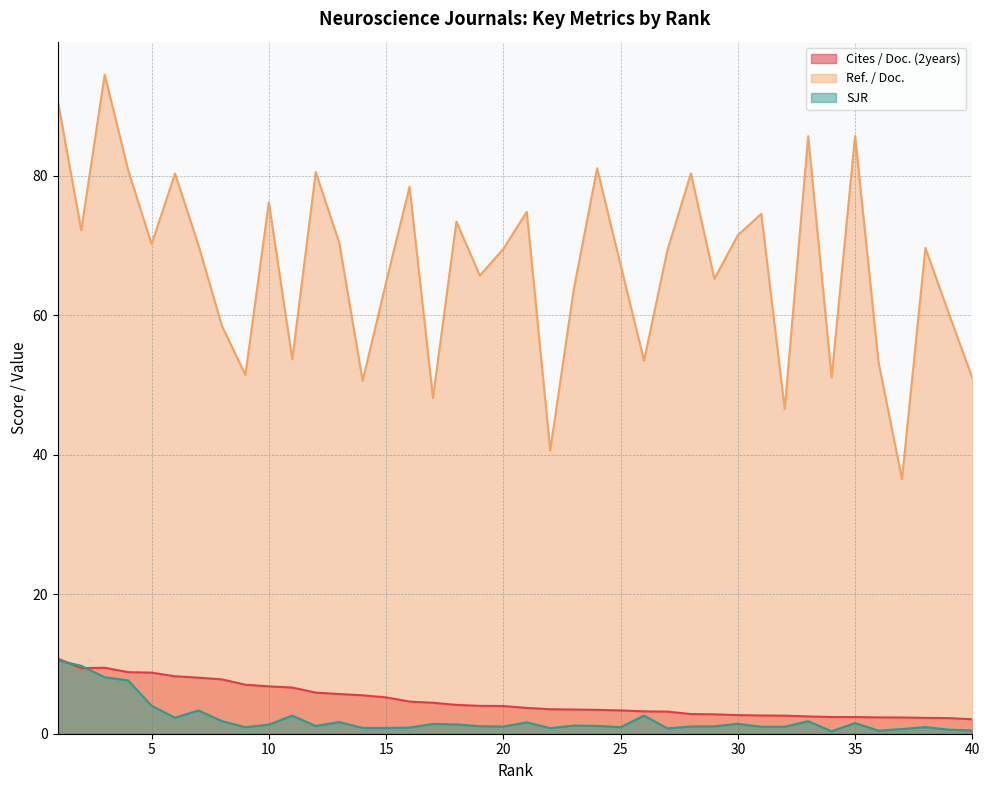

The value of Ref. / Doc. at 18 is 73.4. True or false?

True